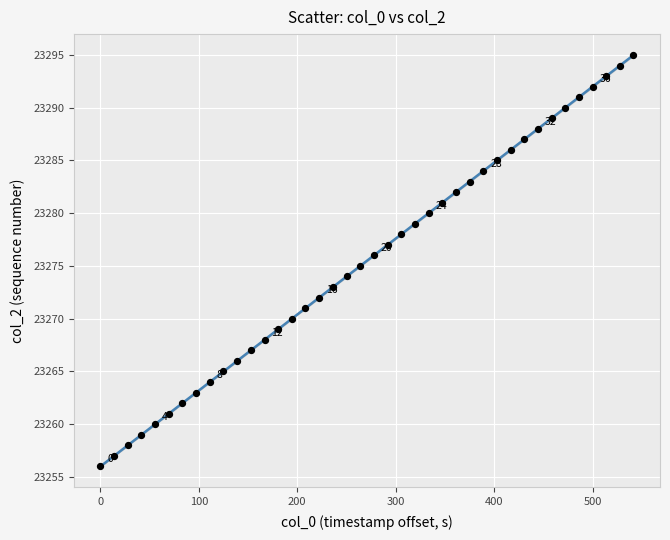

What is the range of Y values (max minus min)?

39